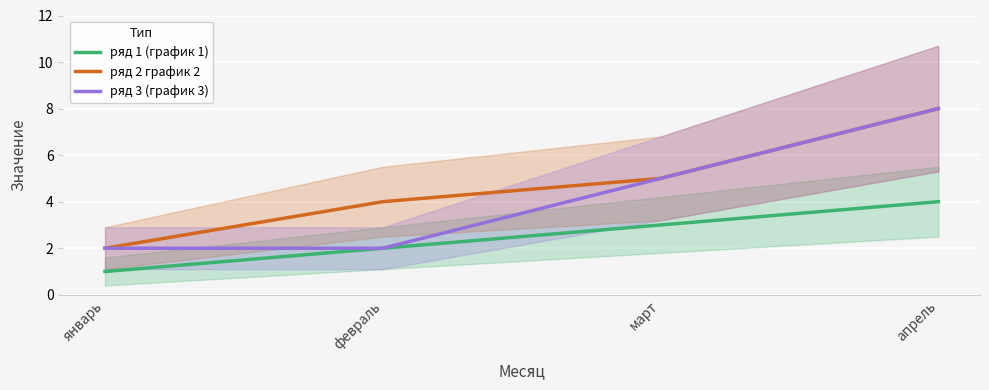

What is the greatest value displayed?

8